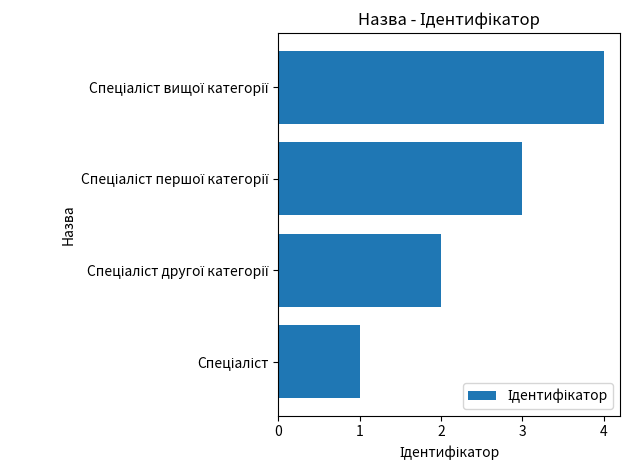

What is the maximum value shown in the chart?

4